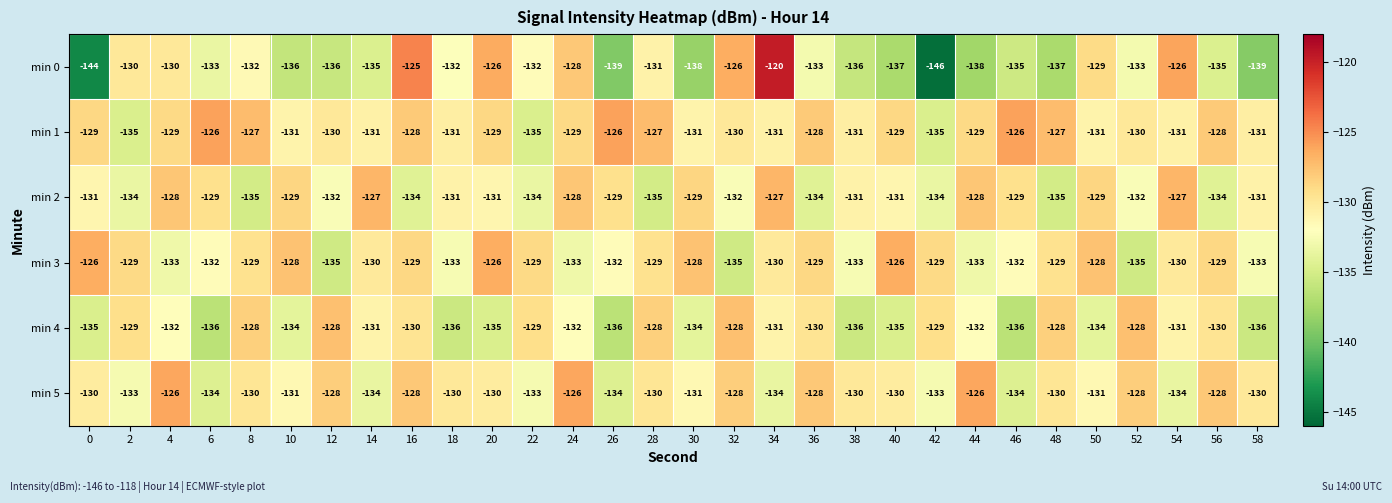

What is the average value of the min 1 series?

-130